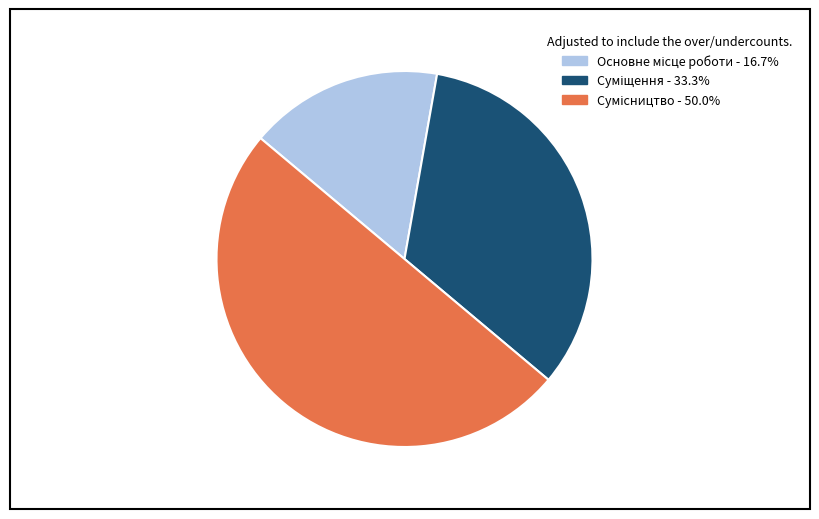

Which category has the smallest portion of the pie?

Основне місце роботи